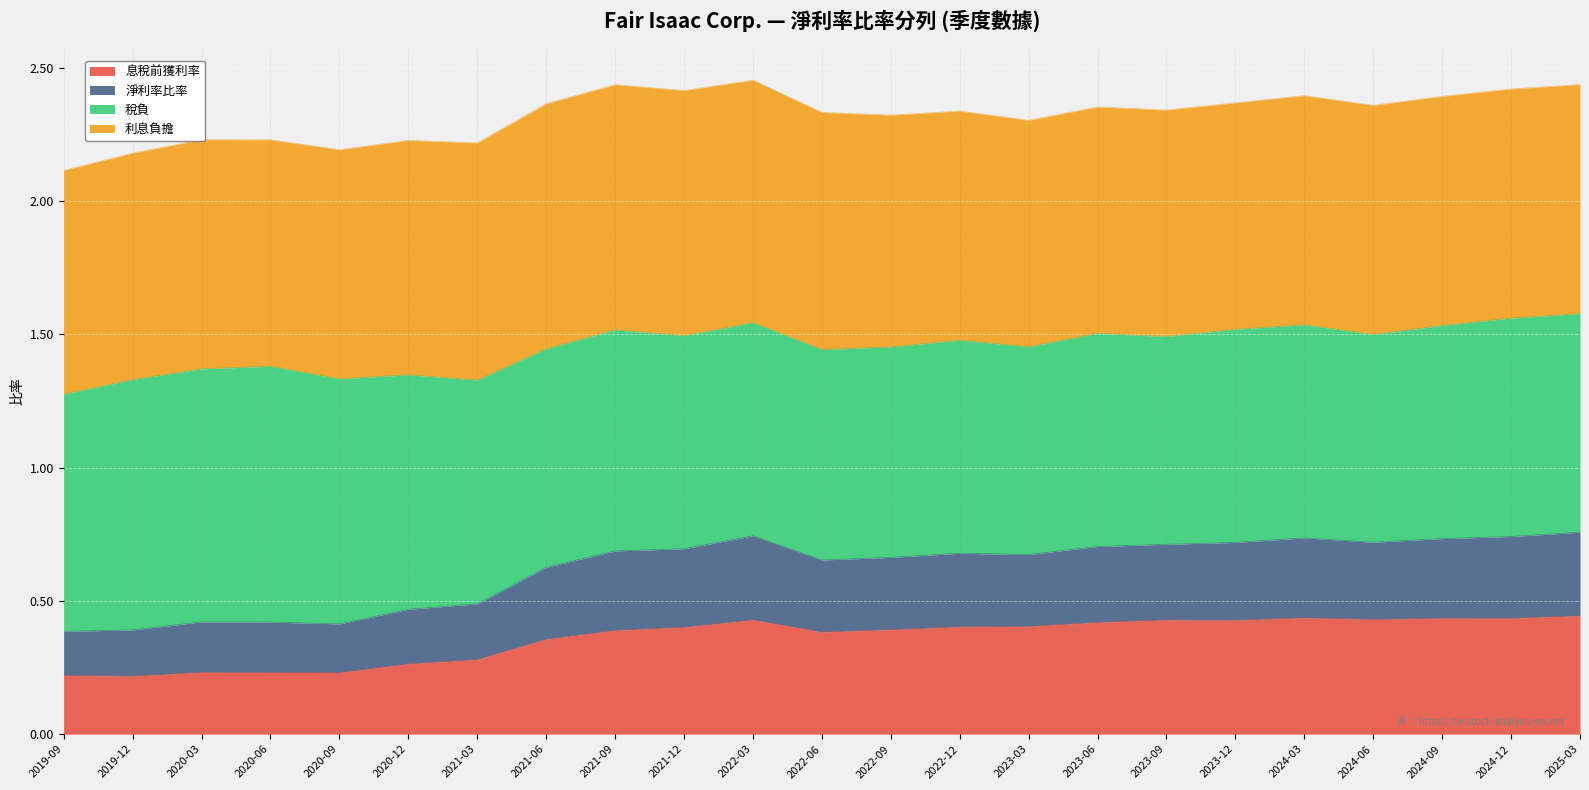

True or false: 淨利率比率 and 息稅前獲利率 intersect in this chart.

False